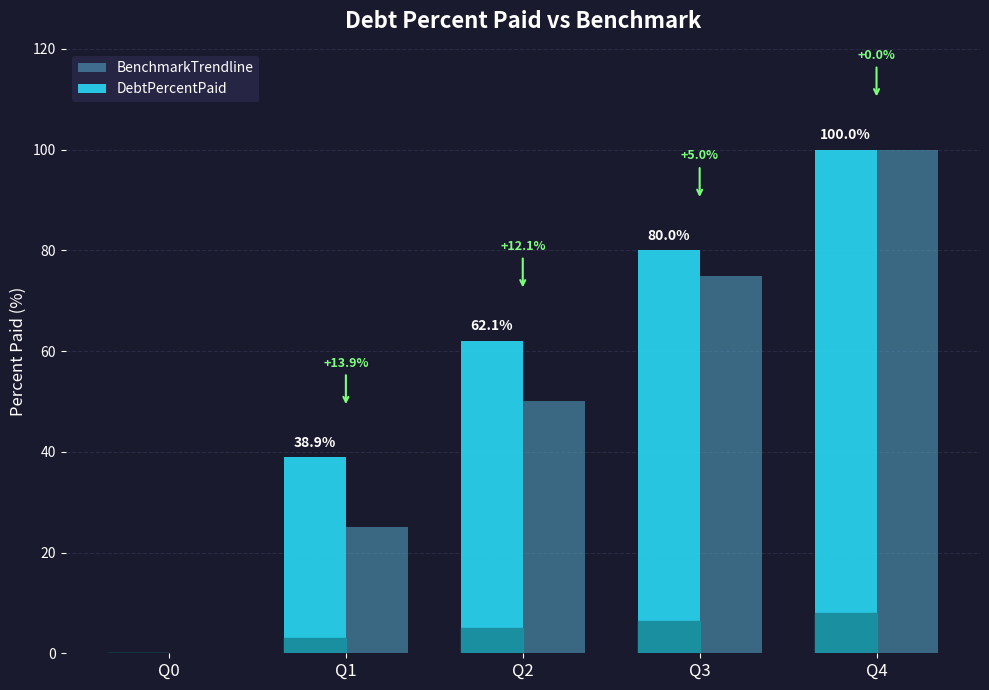

Which category has the highest value in the DebtPercentPaid series?

Q4